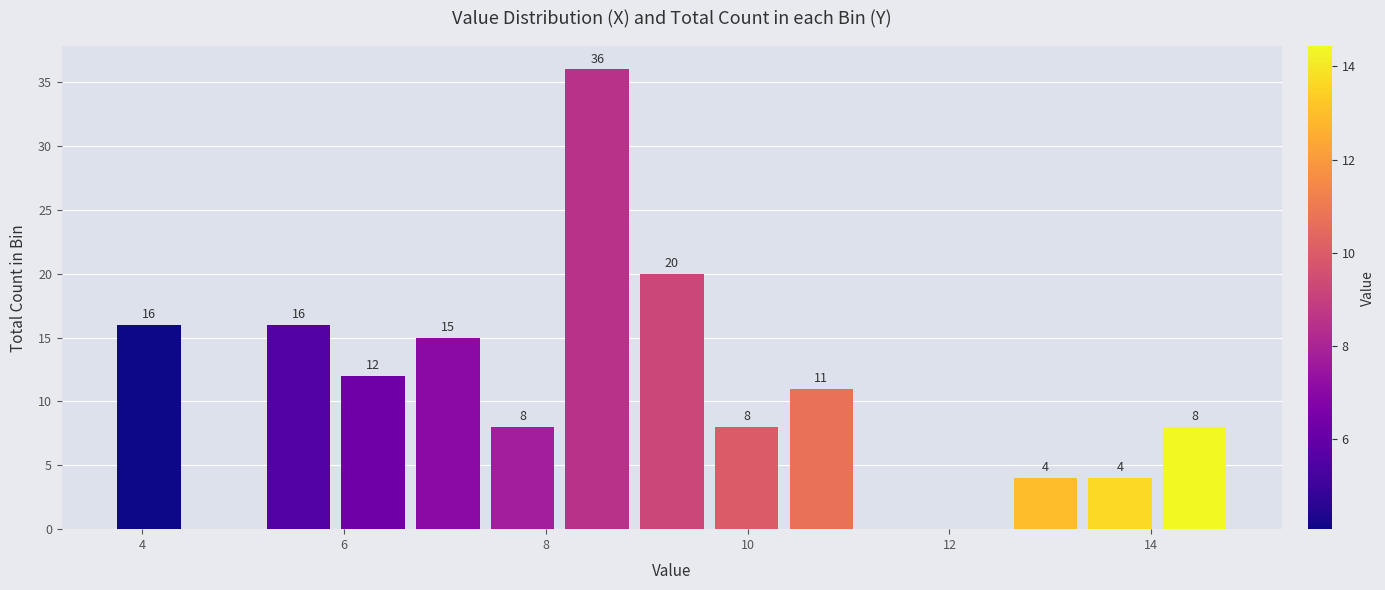

Read against the x-axis, roughly where is the centre of the tallest bar?

8.6